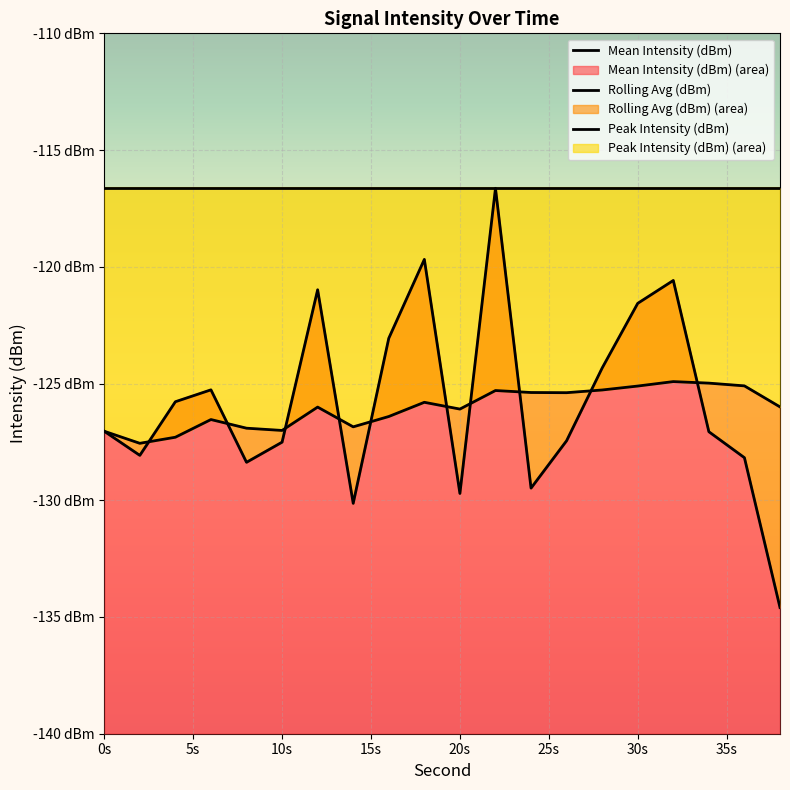

The value of Peak Intensity (dBm) at 30s is -116.6. True or false?

True